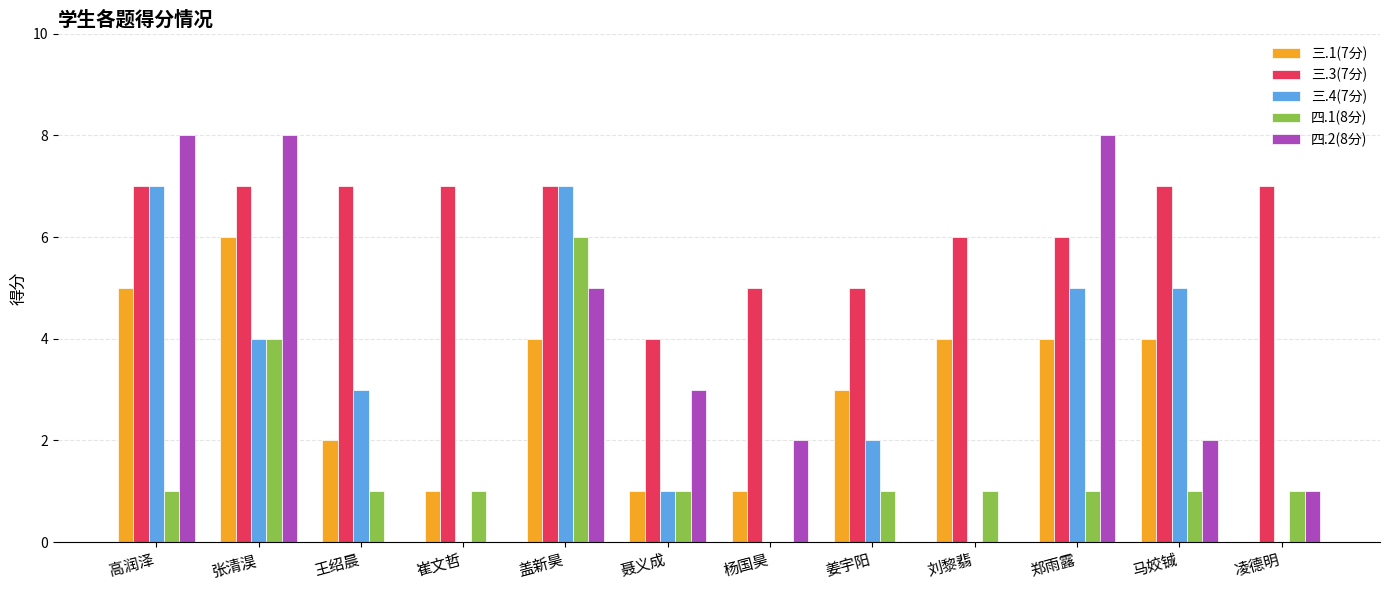

Reading left to right, what are all the values shown in this chart?

三.1(7分): 高润泽=5	张清淏=6	王绍晨=2	崔文哲=1	盖新昊=4	聂义成=1	杨国昊=1	姜宇阳=3	刘黎翡=4	郑雨露=4	马姣铖=4	凌德明=0
三.3(7分): 高润泽=7	张清淏=7	王绍晨=7	崔文哲=7	盖新昊=7	聂义成=4	杨国昊=5	姜宇阳=5	刘黎翡=6	郑雨露=6	马姣铖=7	凌德明=7
三.4(7分): 高润泽=7	张清淏=4	王绍晨=3	崔文哲=0	盖新昊=7	聂义成=1	杨国昊=0	姜宇阳=2	刘黎翡=0	郑雨露=5	马姣铖=5	凌德明=0
四.1(8分): 高润泽=1	张清淏=4	王绍晨=1	崔文哲=1	盖新昊=6	聂义成=1	杨国昊=0	姜宇阳=1	刘黎翡=1	郑雨露=1	马姣铖=1	凌德明=1
四.2(8分): 高润泽=8	张清淏=8	王绍晨=0	崔文哲=0	盖新昊=5	聂义成=3	杨国昊=2	姜宇阳=0	刘黎翡=0	郑雨露=8	马姣铖=2	凌德明=1